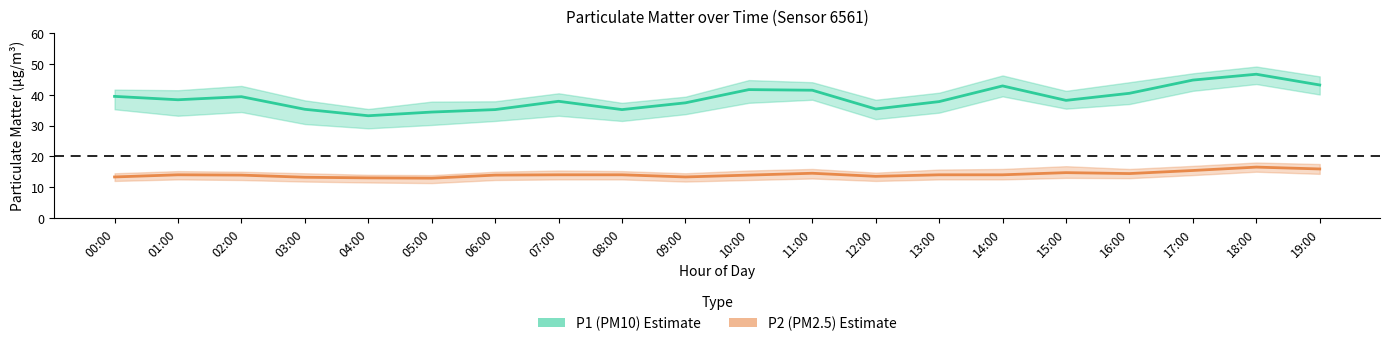

Where does the P2 (PM2.5) series first go above 14?

11:00